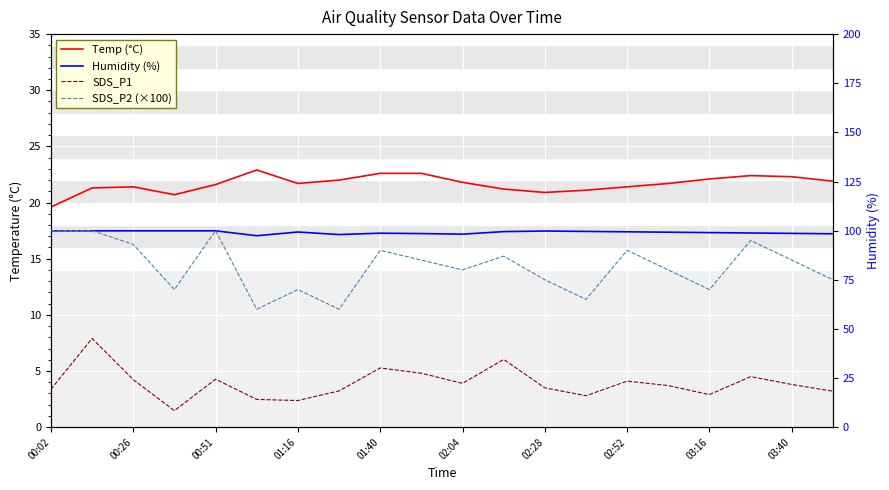

What is the total value across all series at 00:02?

222.9